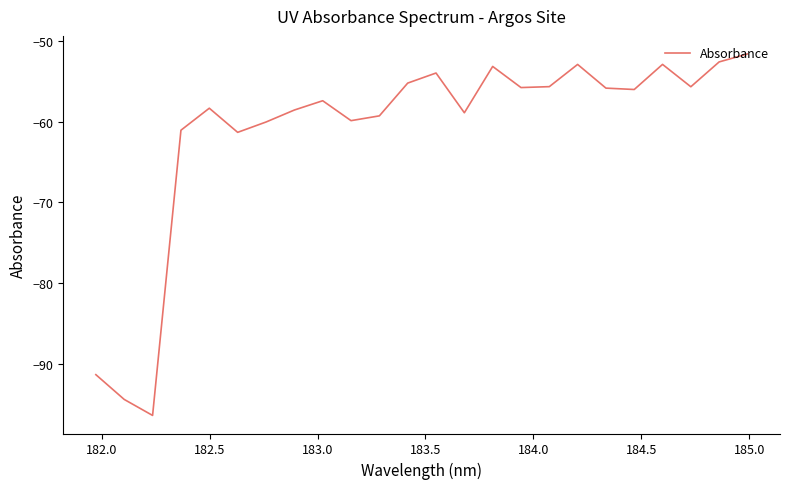

What is the smallest value displayed?

-96.4